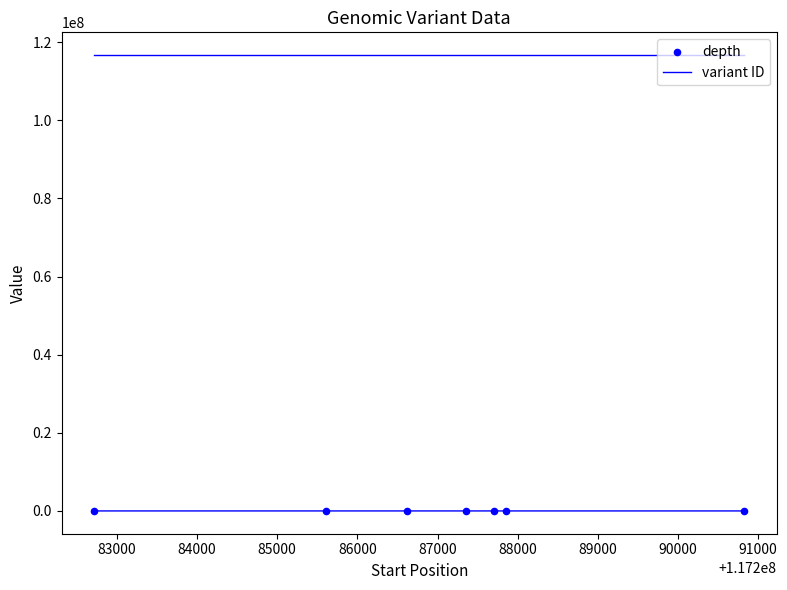

What are all the series names shown in the legend?

variant ID, depth